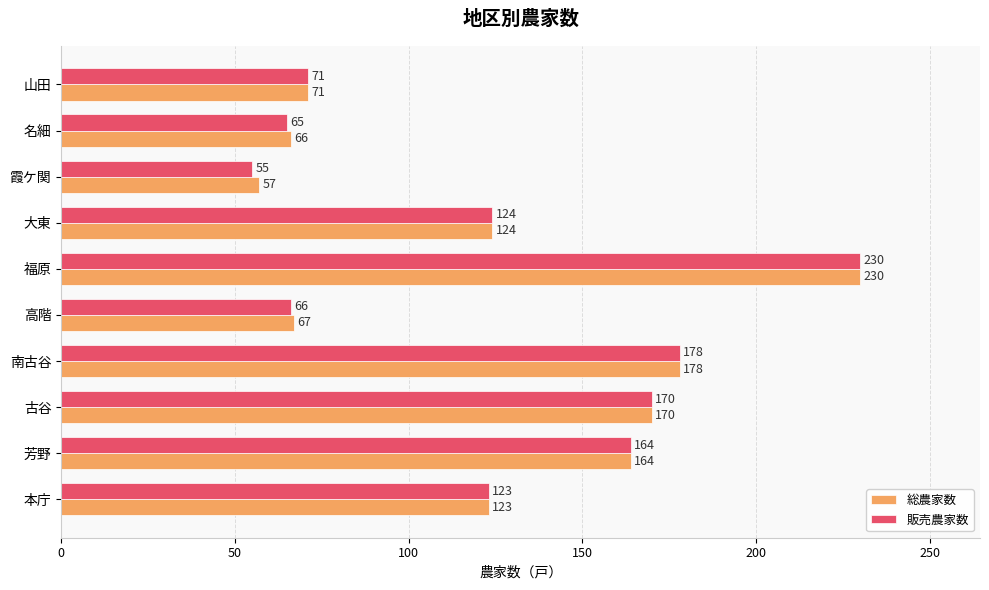

What are all the series names shown in the legend?

総農家数, 販売農家数